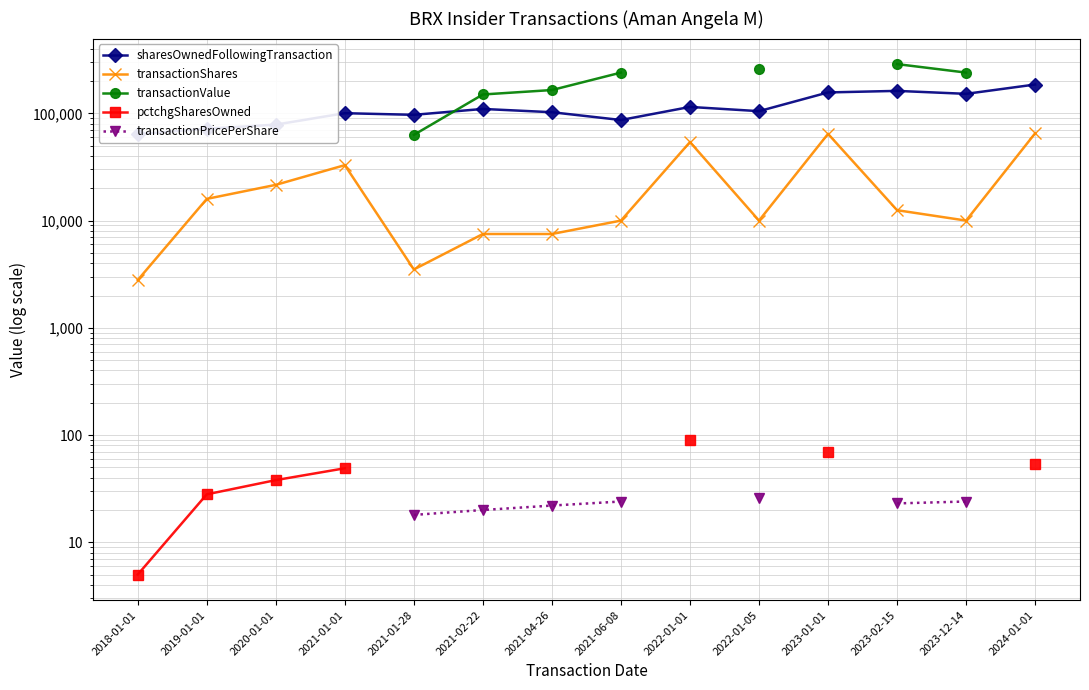

The sharesOwnedFollowingTransaction series shows 185798.0 at 2024-01-01. True or false?

True